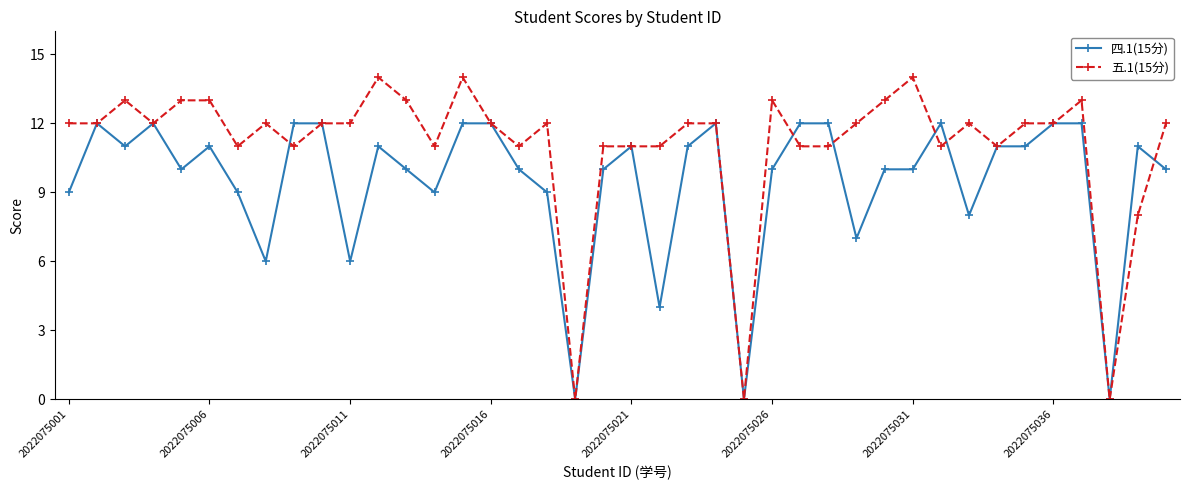

Which series has the largest range (max minus min)?

五.1(15分)